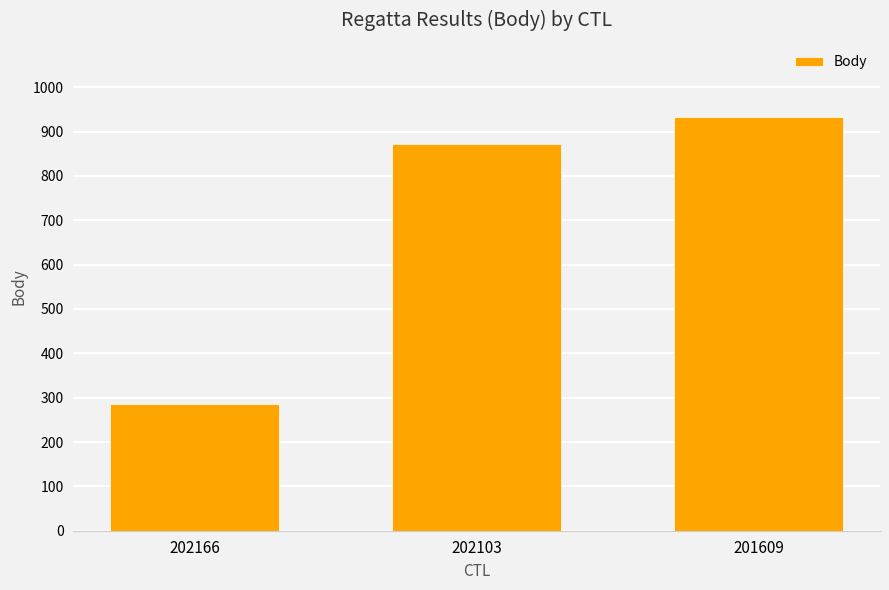

Is it true that the value at 202166 is 285?

True